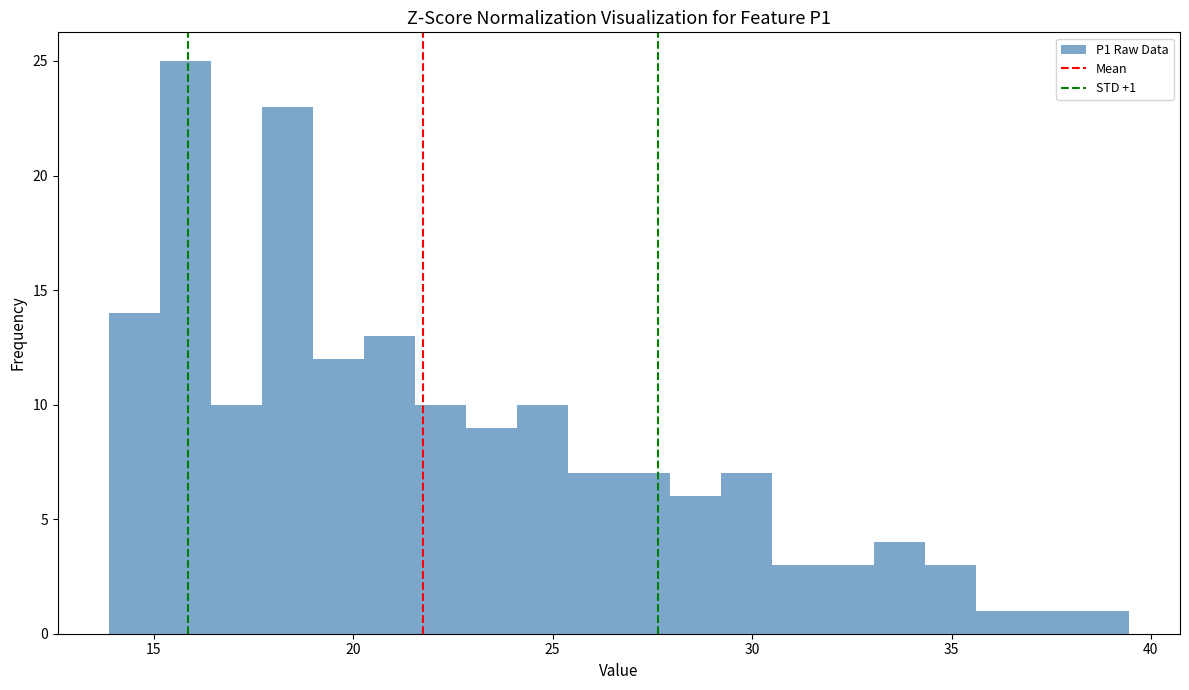

Read against the x-axis, roughly where is the centre of the tallest bar?

16.0